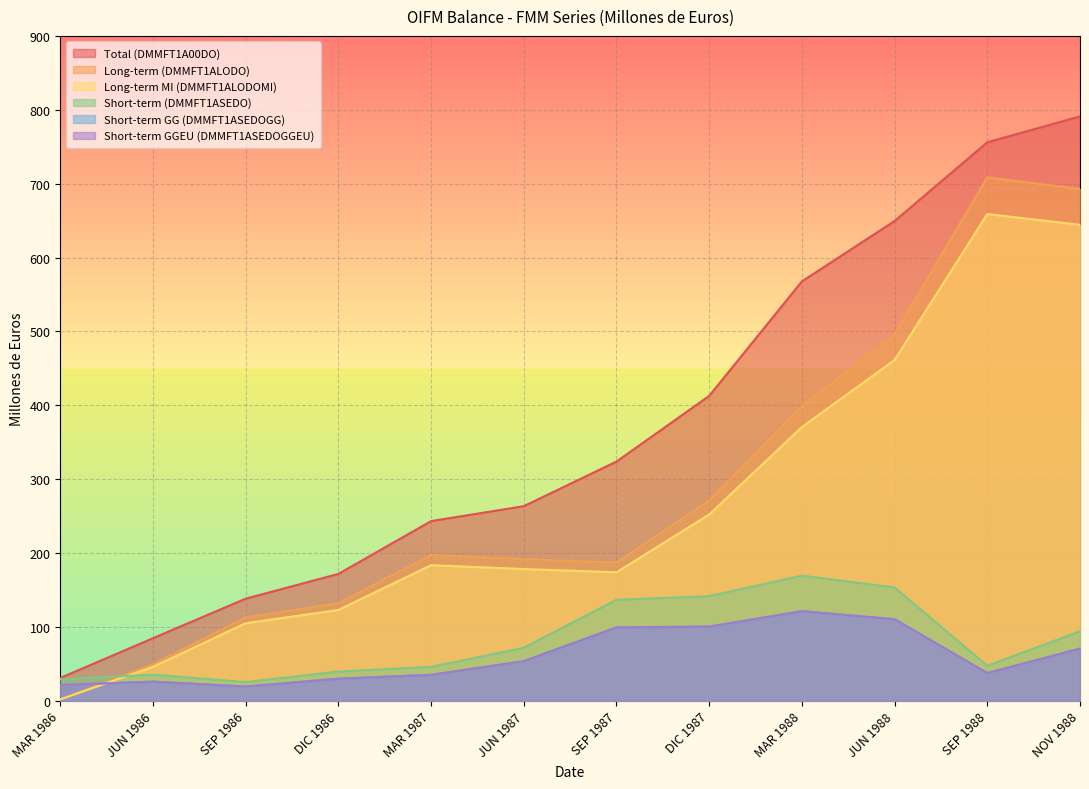

What is the lowest value of the Short-term GGEU (DMMFT1ASEDOGGEU) series?

19.3